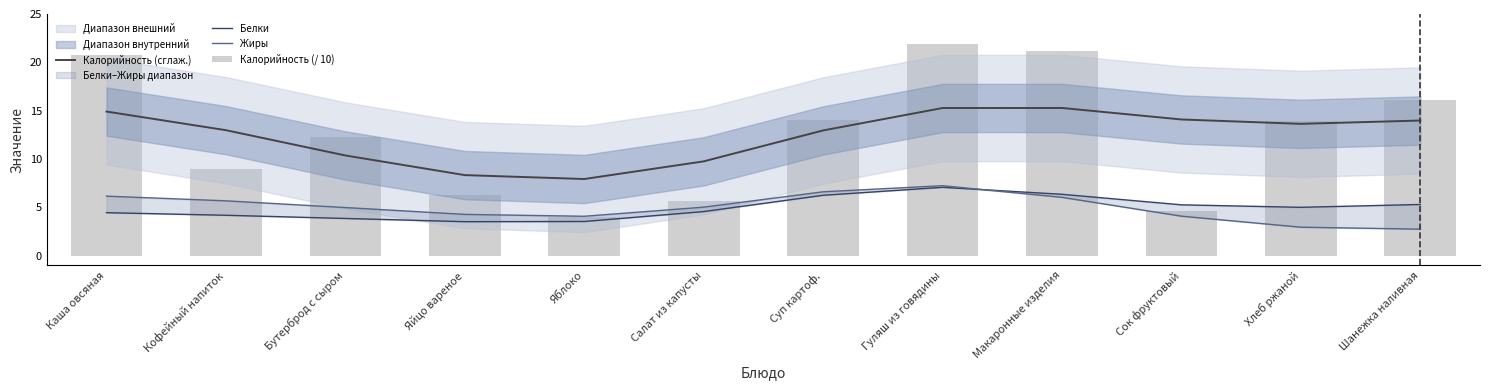

How many data points in Калорийность (/ 10) are above 13?

6